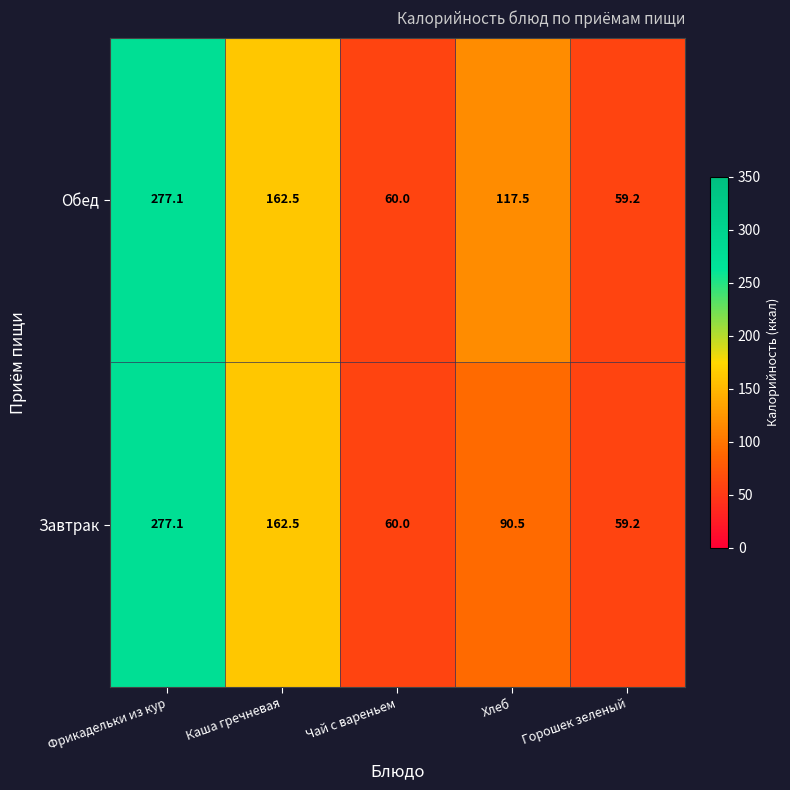

Read the Обед value at Хлеб.

117.5